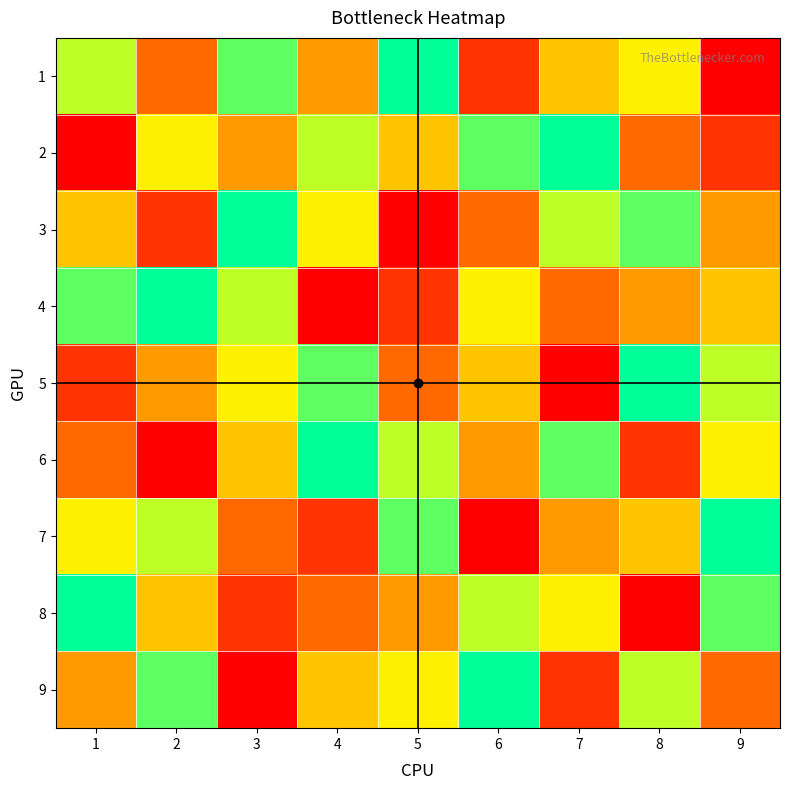

What is the minimum value shown in the chart?

1